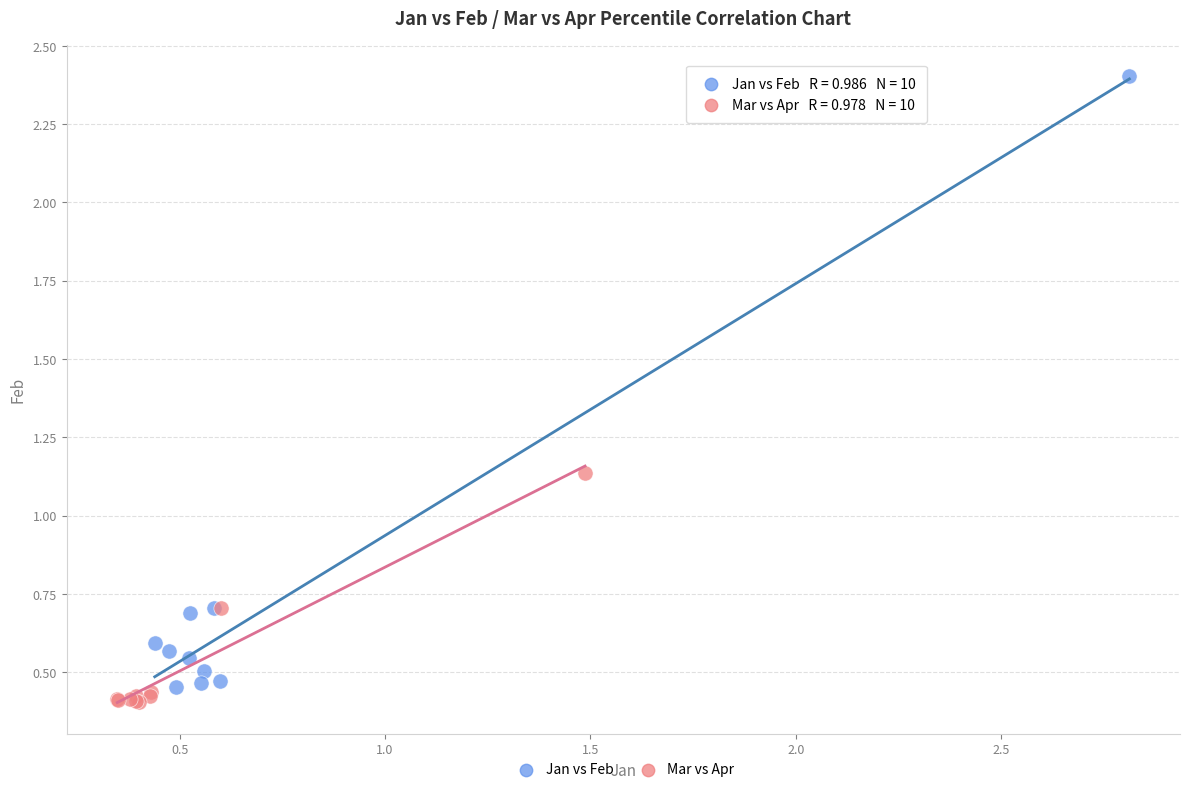

Which series reaches the maximum Y coordinate?

Jan vs Feb